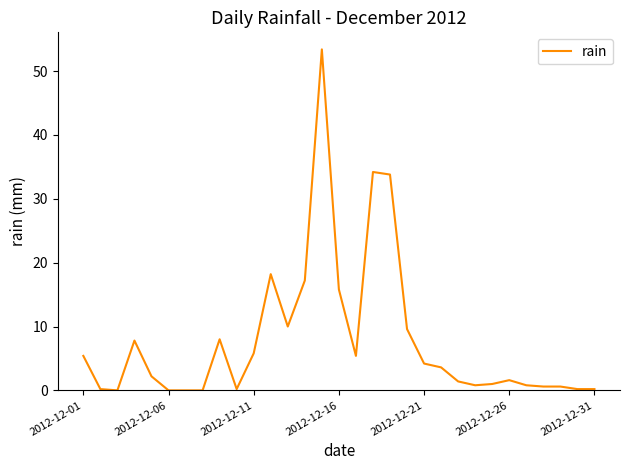

Is this an area chart (filled region under the line)?

No